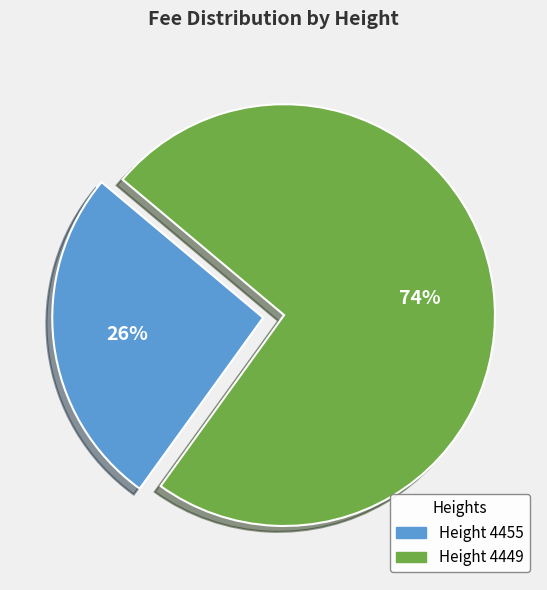

Is there a majority slice in this chart?

Yes